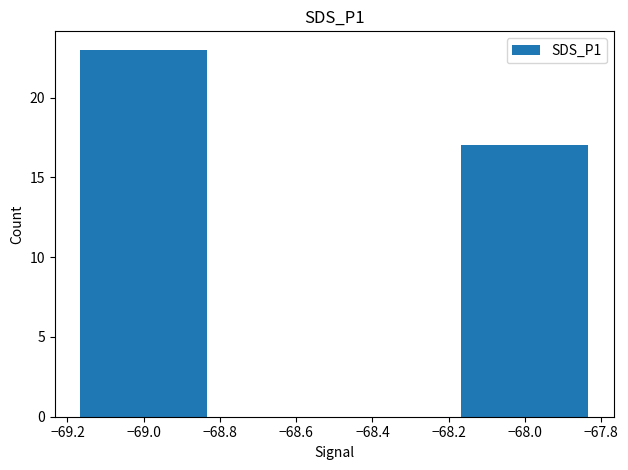

Rank the categories by value from lowest to highest.

−68.0, −69.0